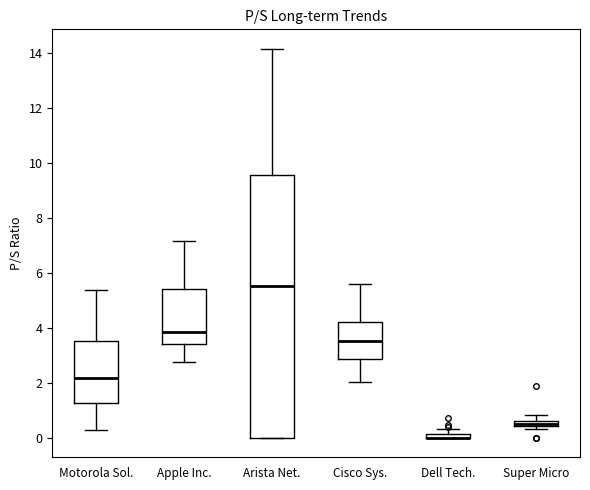

Where is the lower edge of the box for Dell Tech. on the y-axis? The values are not printed on the chart, so give them approximately, as read against the axis.

0.0